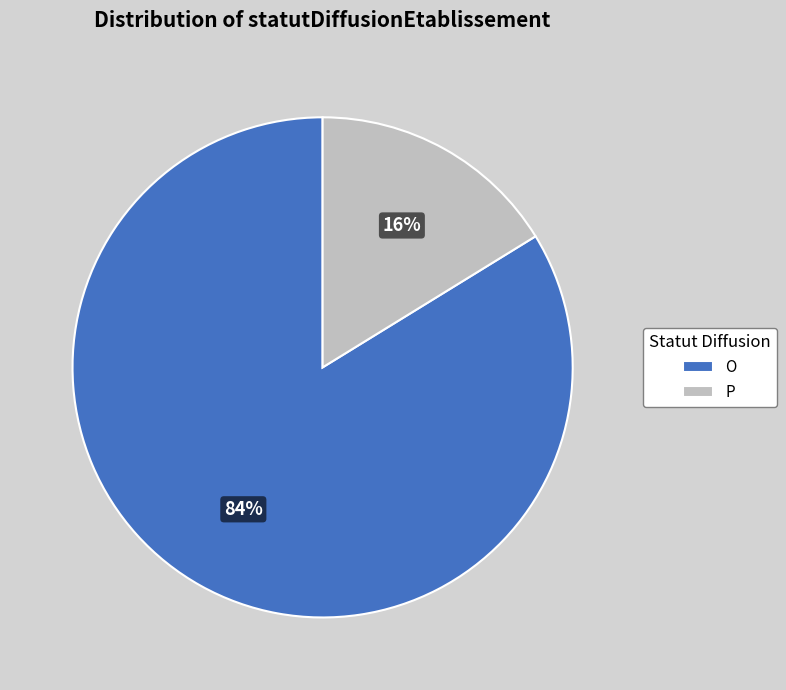

How many slices are in this pie chart?

2